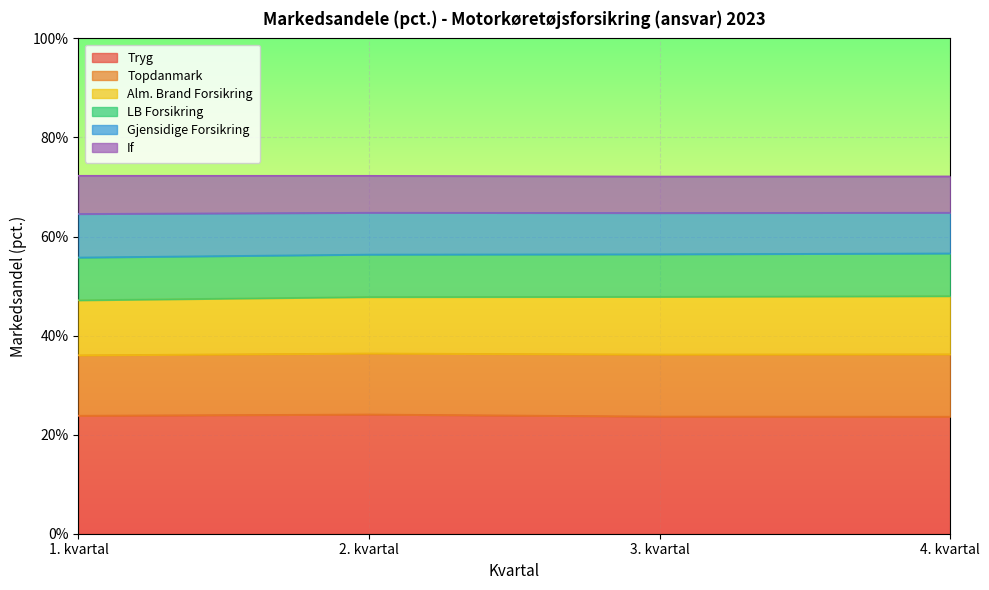

At which label is Gjensidige Forsikring closest to 56?

1. kvartal